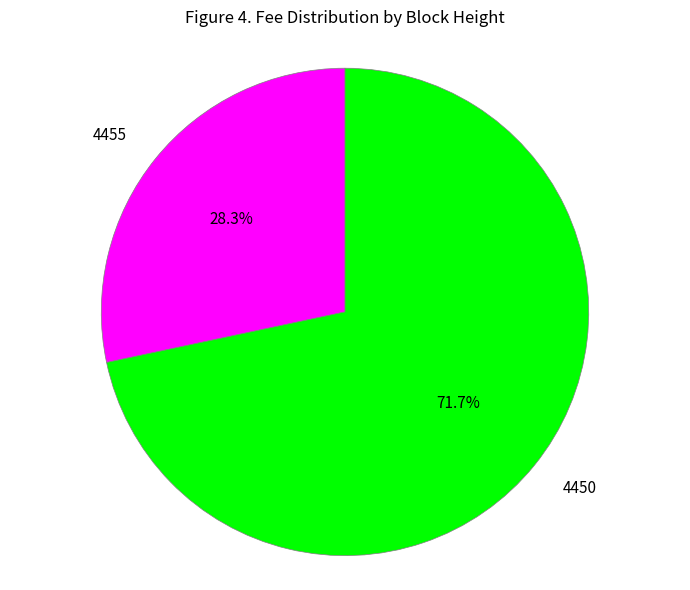

Does any single category account for the majority?

Yes